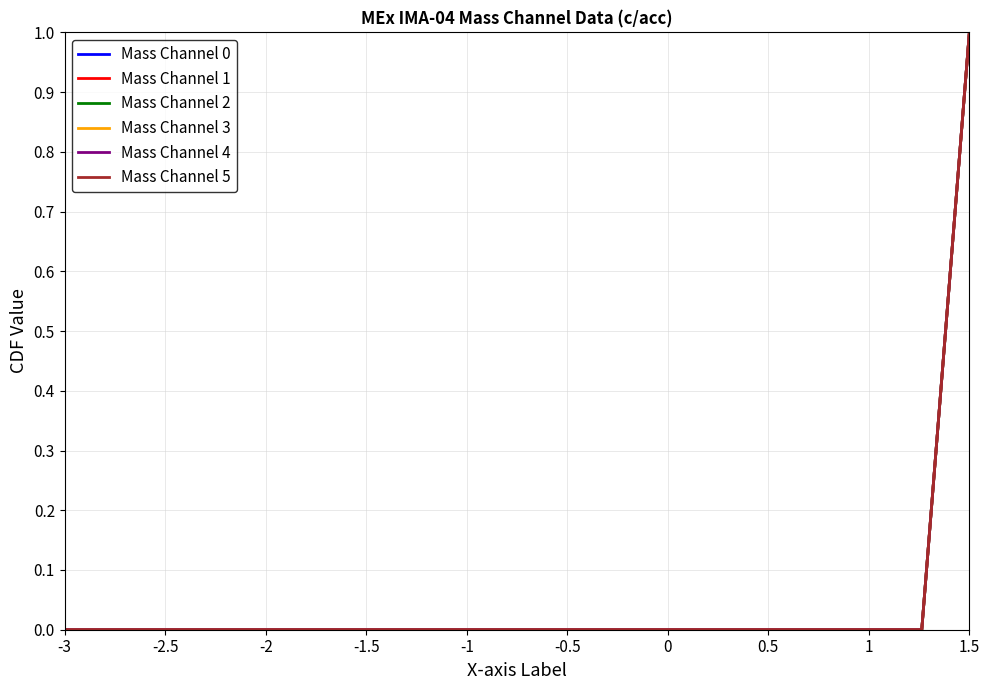

At which category is the sum across all series the highest?

1.5